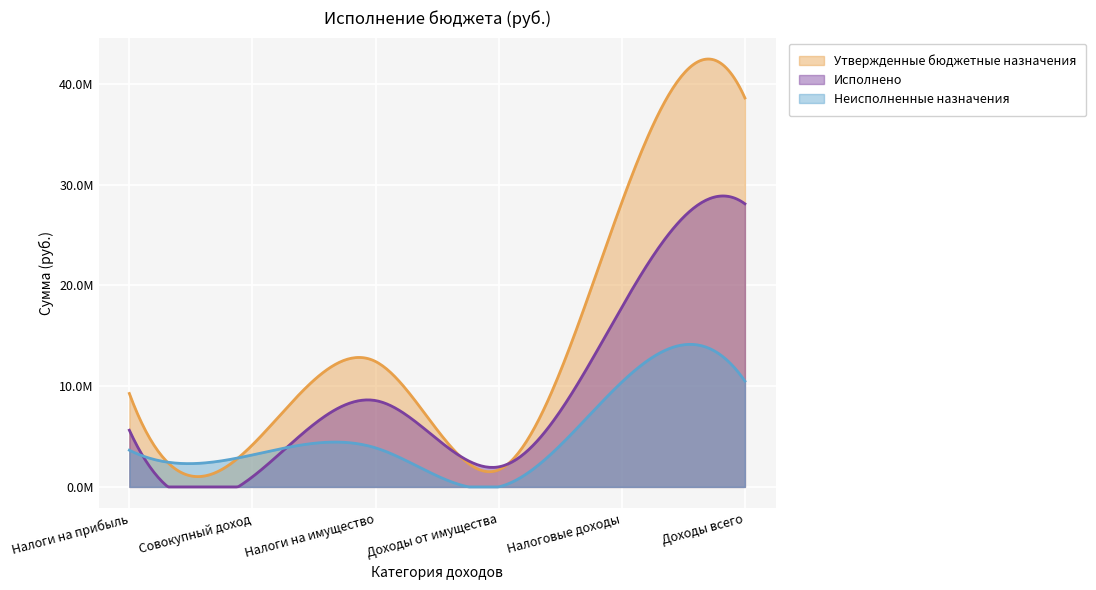

What is the difference between the second highest and minimum values in the Утвержденные бюджетные назначения series?

26538715.0